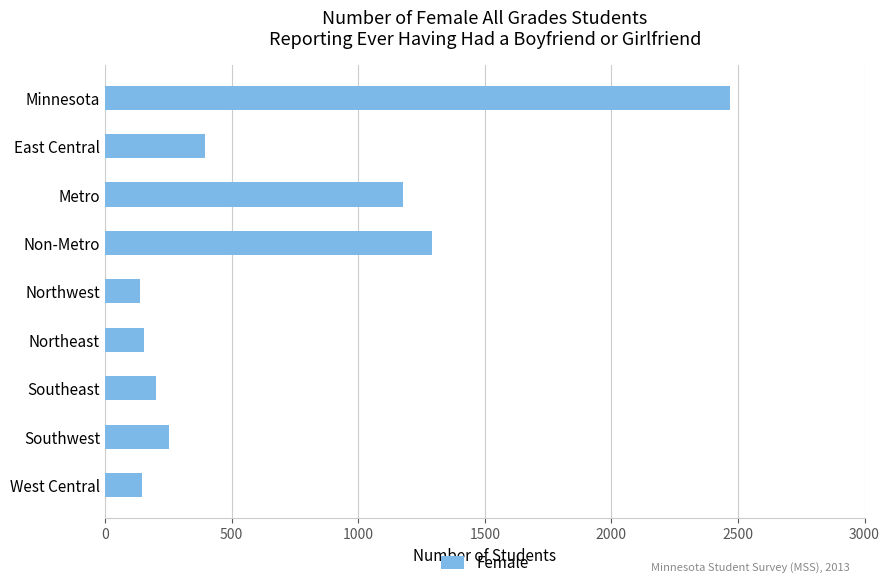

What is the label of the 1st bar from the bottom?

West Central